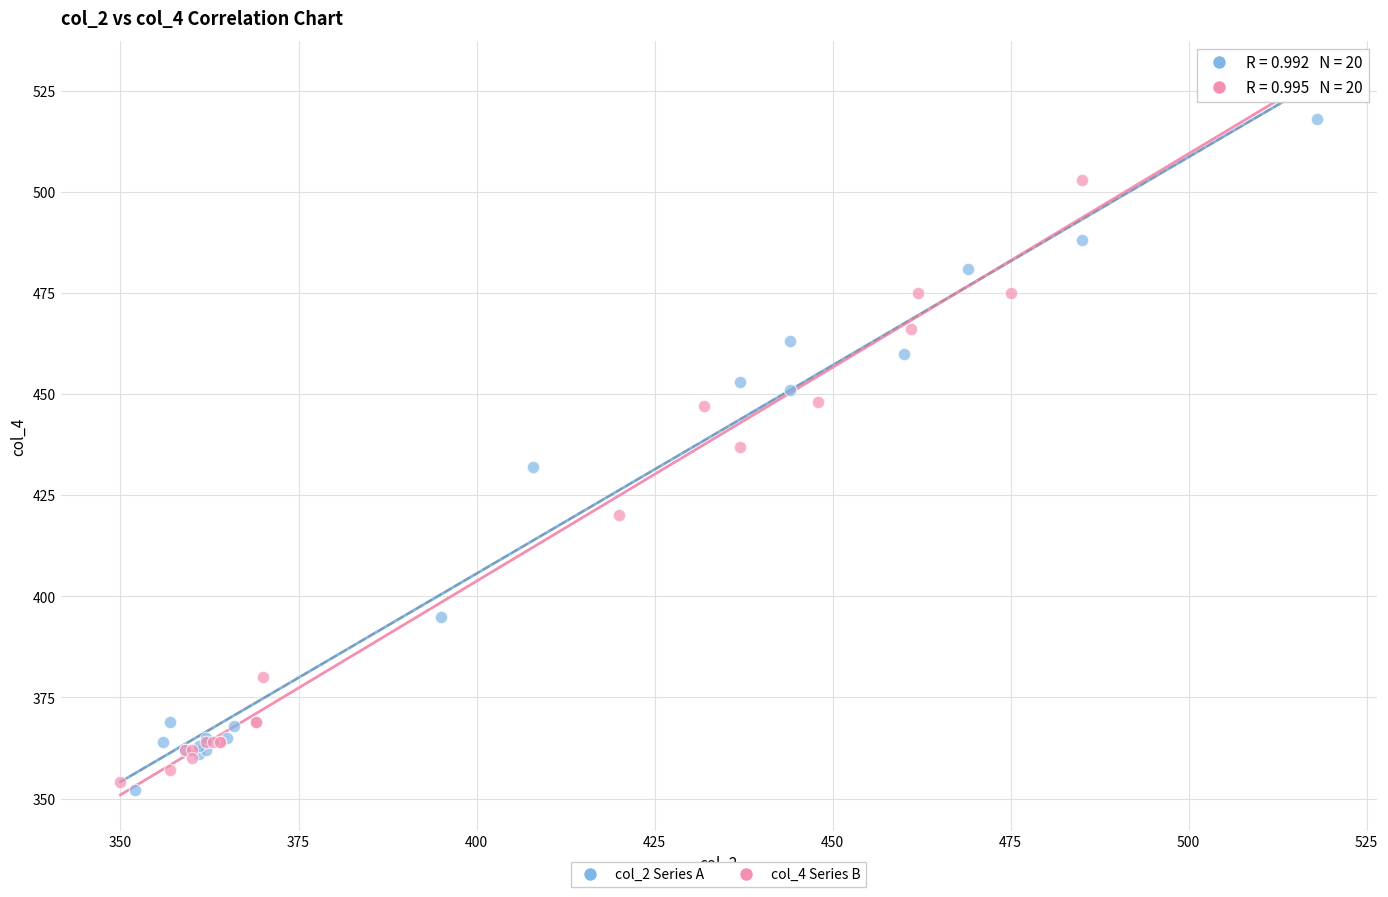

Which series reaches the maximum Y coordinate?

col_2 Series A